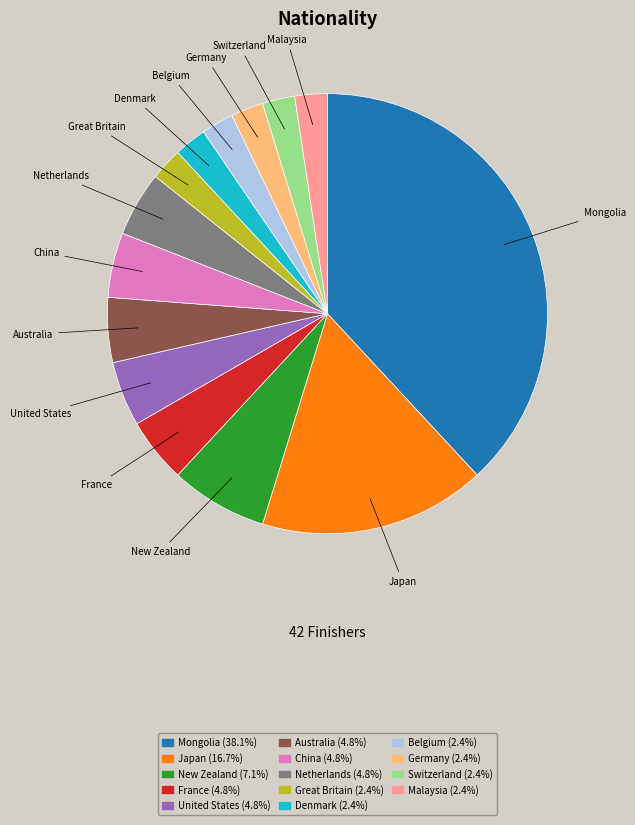

True or false: Germany accounts for 2% of the total.

True